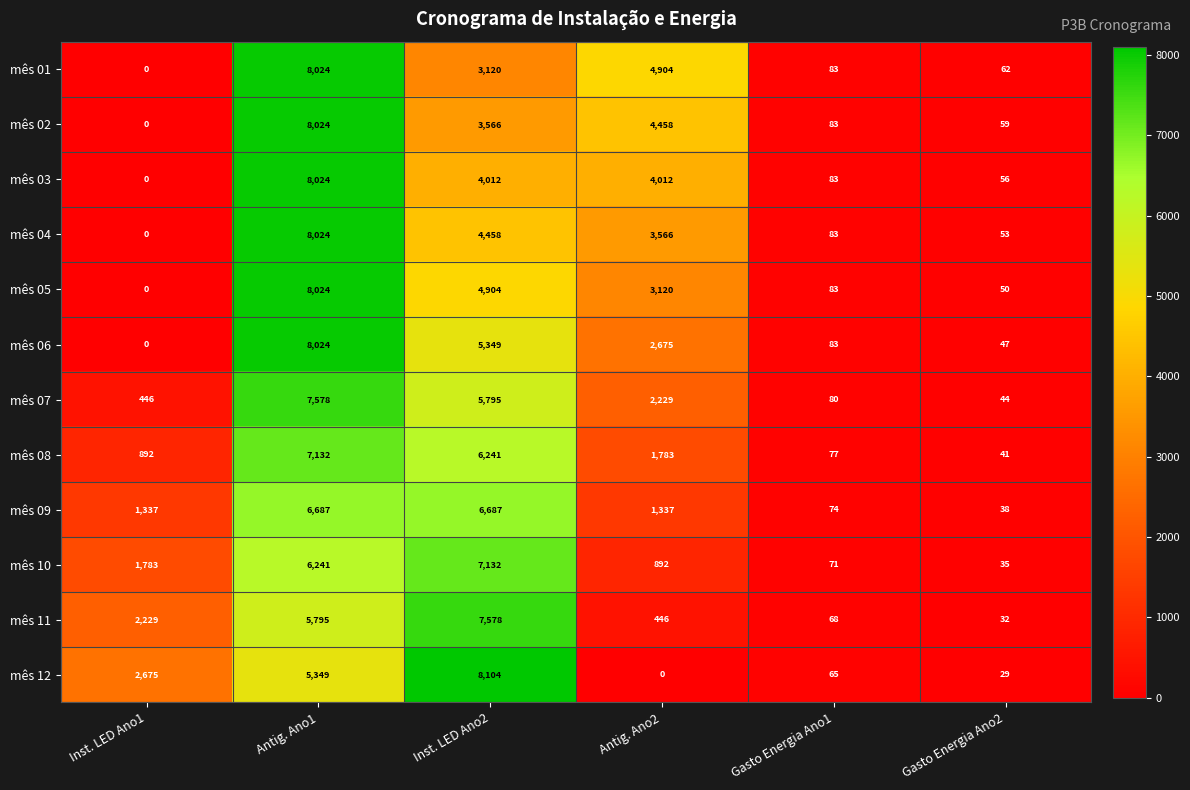

What is the highest value of the mês 03 series?

8024